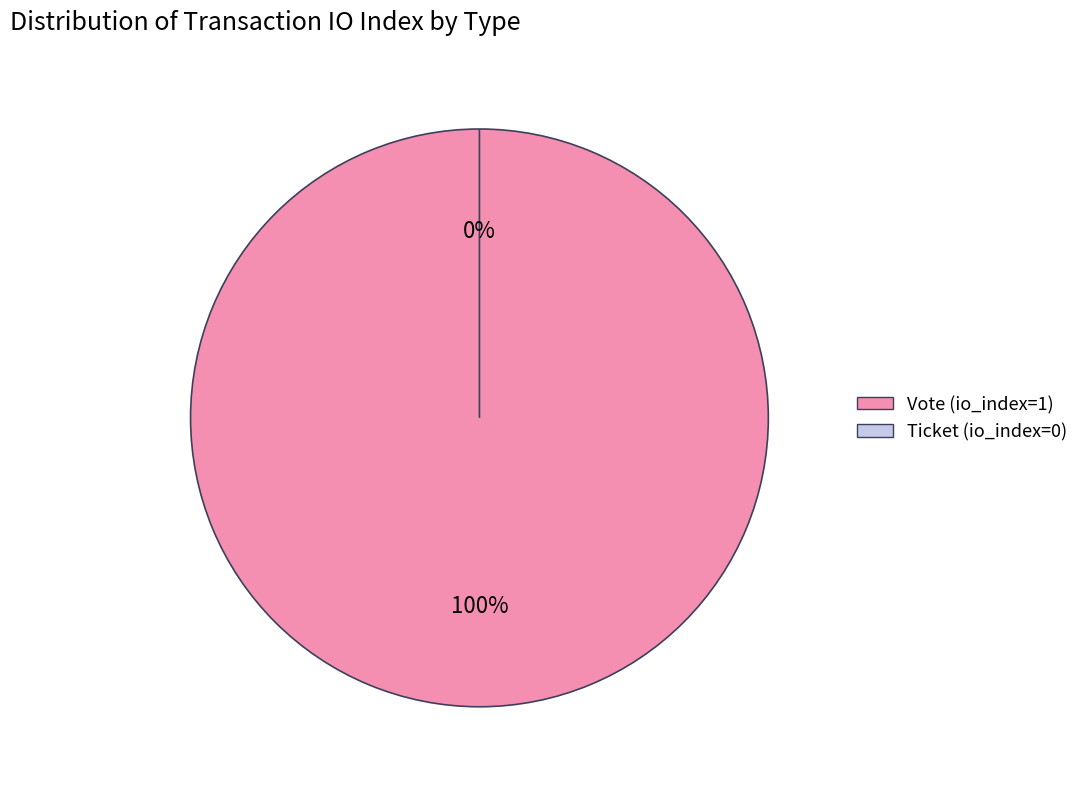

Which category accounts for the majority?

Vote (io_index=1)